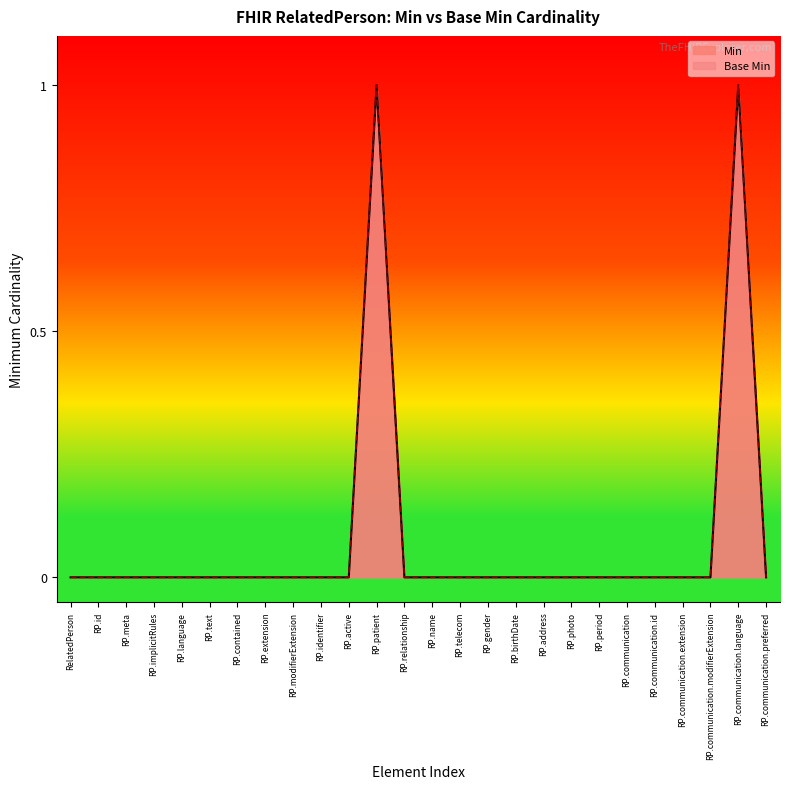

The Base Min series shows 0 at RP.communication.modifierExtension. True or false?

False